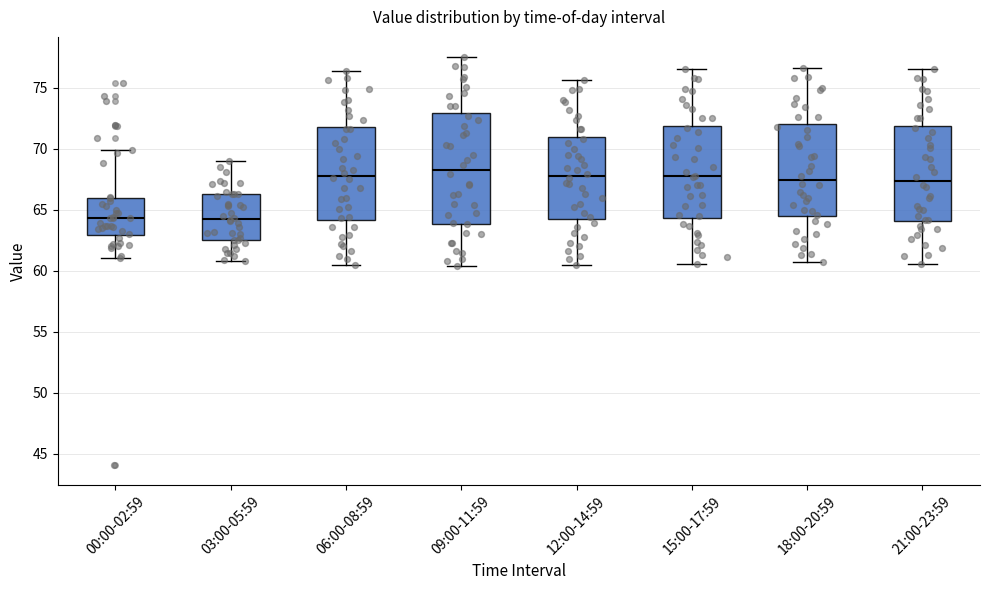

Comparing the boxes themselves (not the whiskers), which one is the tallest?

09:00-11:59